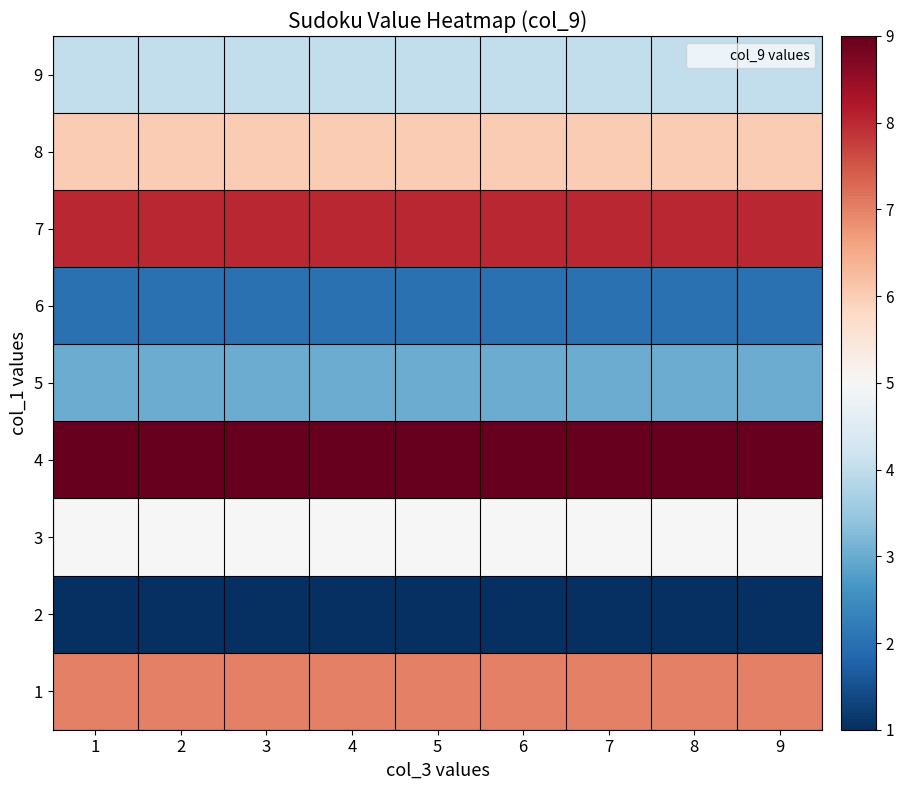

Between 3 and 8, which is larger?

3